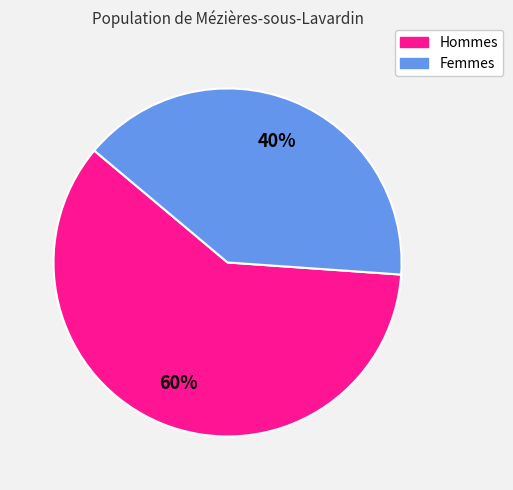

To the nearest percent, what is the difference between the largest and smallest slice percentages?

20%